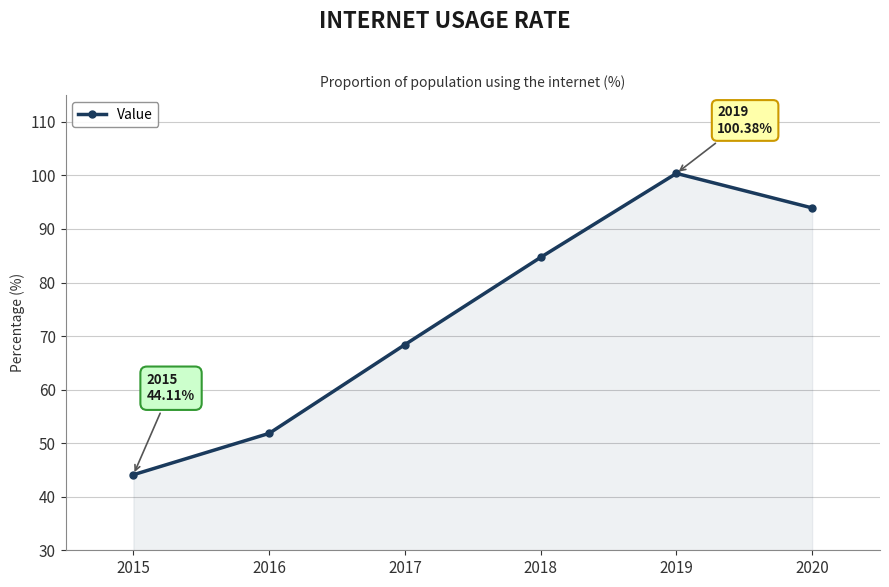

True or false: there are more than 1 points higher than both neighbors.

False